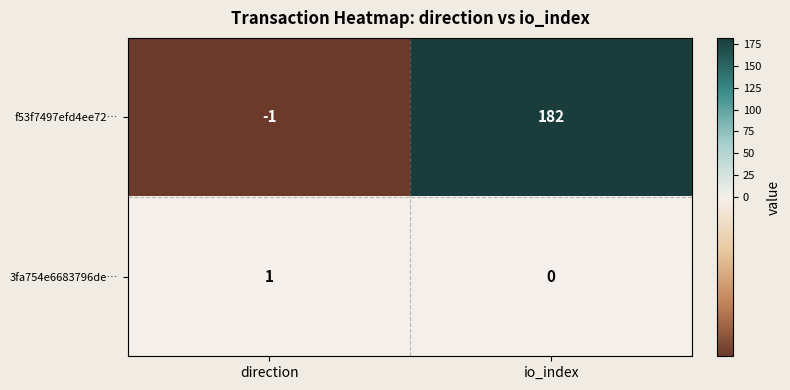

Where is 3fa754e6683796de… nearest to the value 0?

io_index